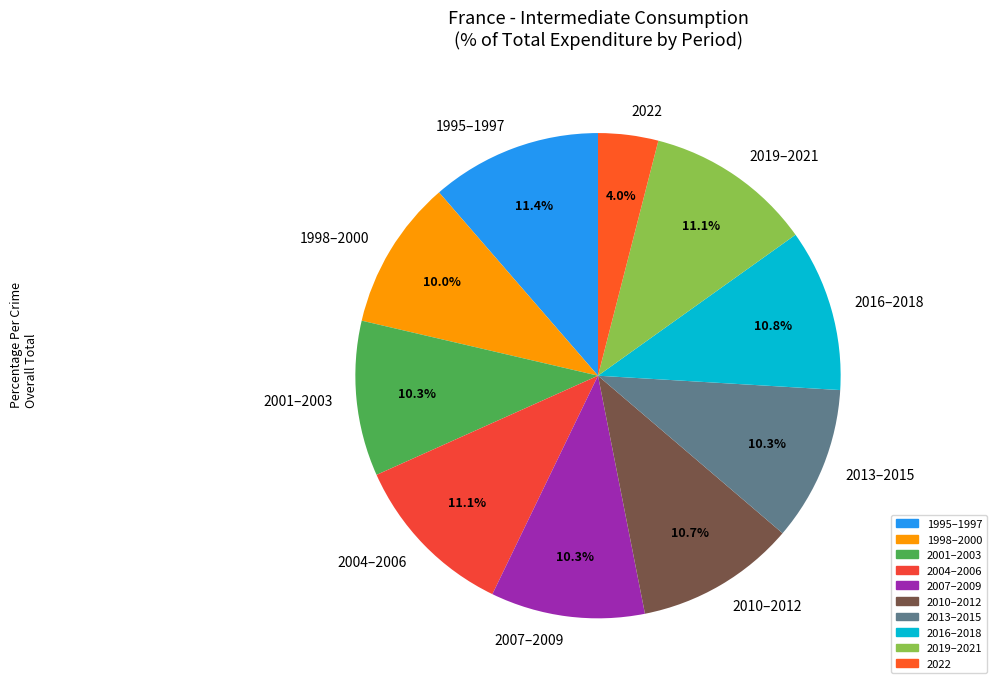

Approximately how many times larger is the value at 2022 compared to 2007–2009?

0.4